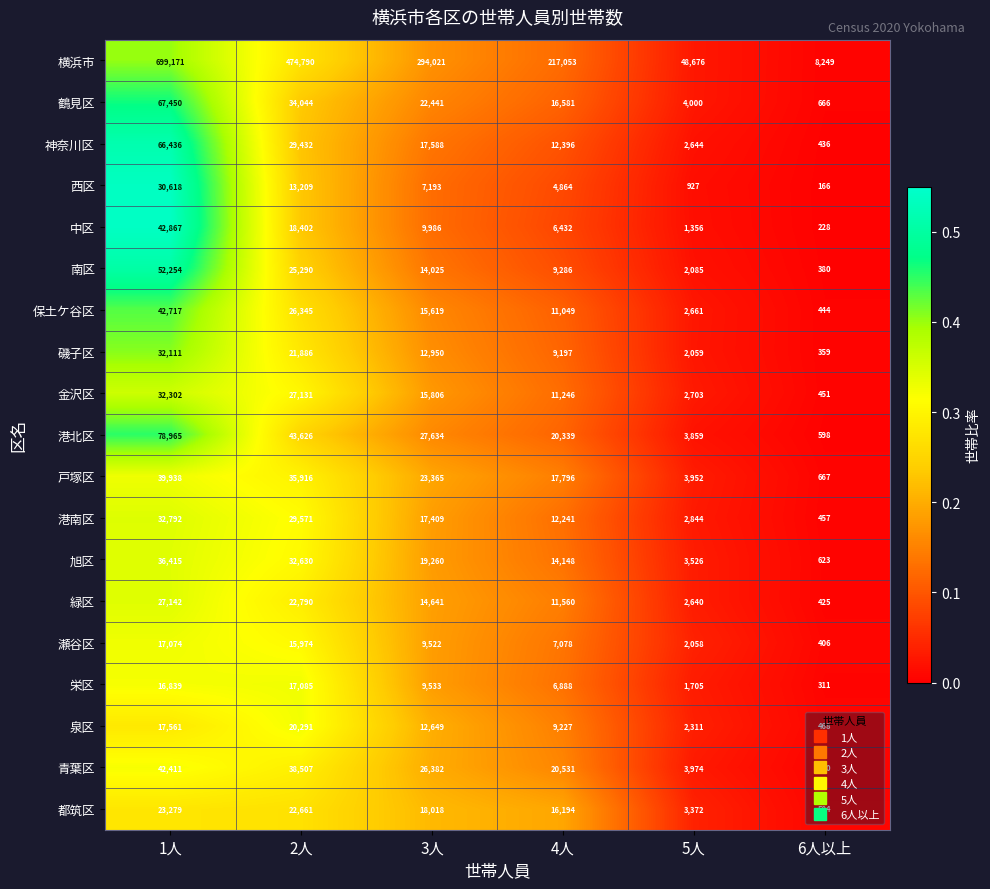

Is it true that 金沢区 equals 27131 at 2人?

True